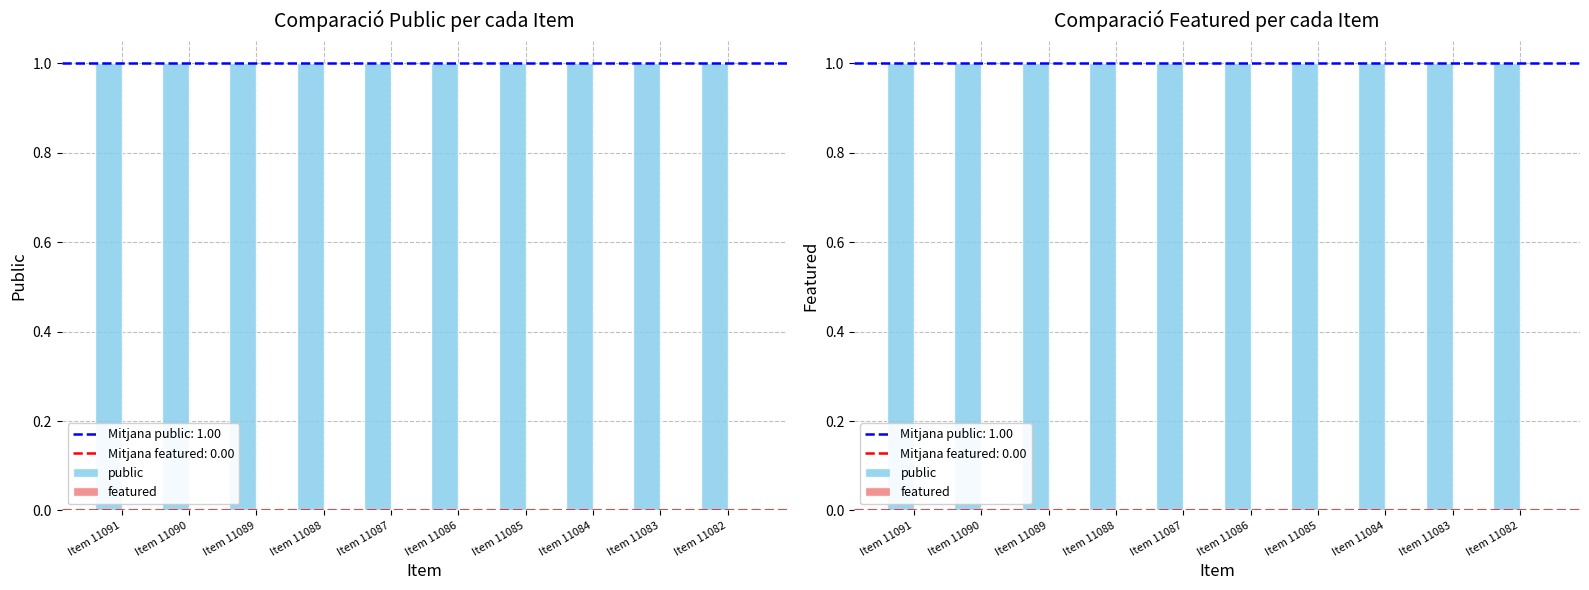

Reading left to right, transcribe all the data shown in this chart.

public: Item 11091=1	Item 11090=1	Item 11089=1	Item 11088=1	Item 11087=1	Item 11086=1	Item 11085=1	Item 11084=1	Item 11083=1	Item 11082=1
featured: Item 11091=0	Item 11090=0	Item 11089=0	Item 11088=0	Item 11087=0	Item 11086=0	Item 11085=0	Item 11084=0	Item 11083=0	Item 11082=0